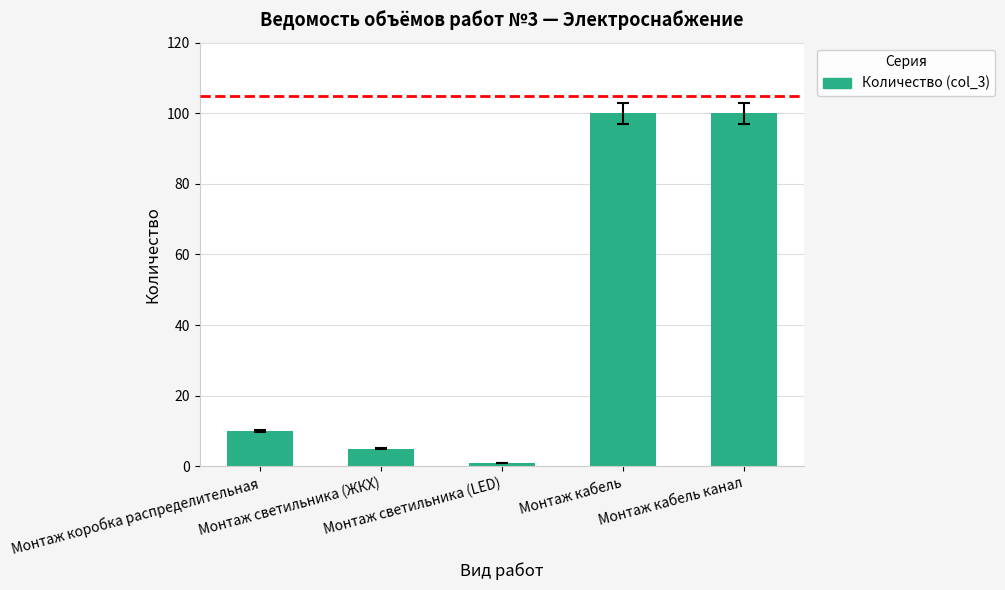

How many bars are there in total?

5